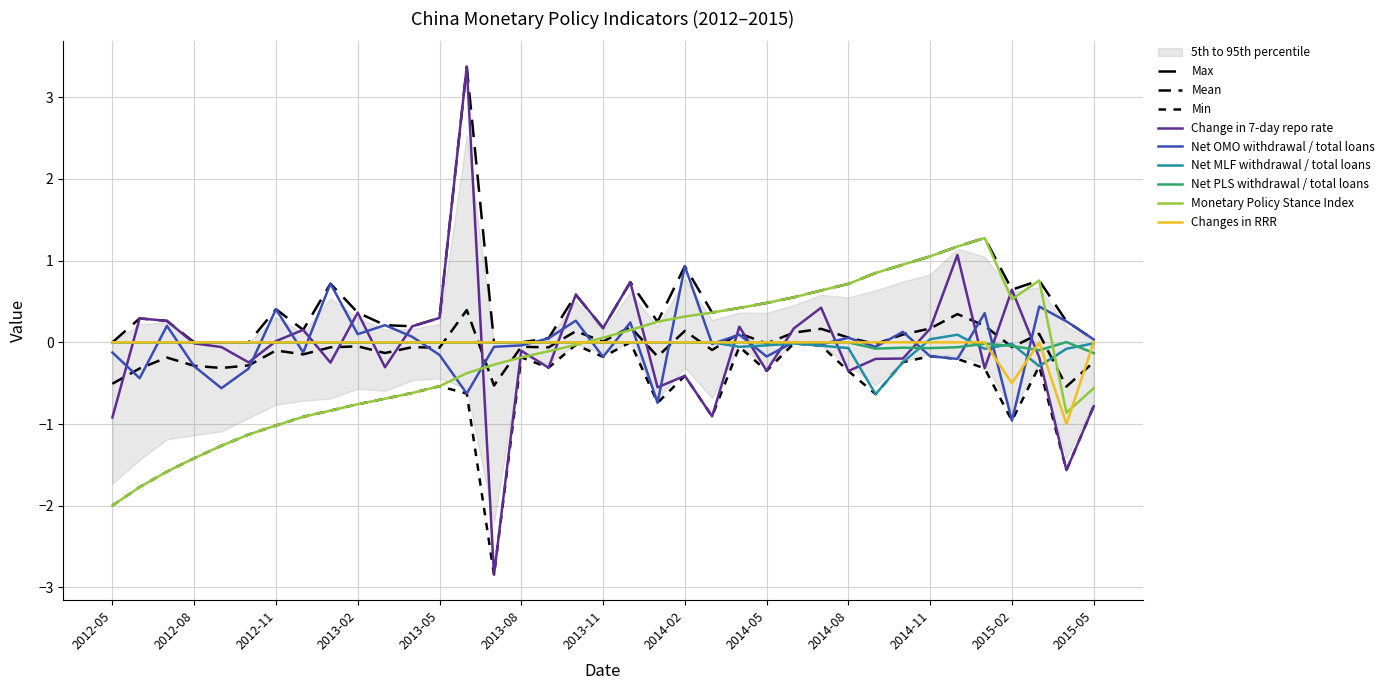

Is this an area chart (filled region under the line)?

No